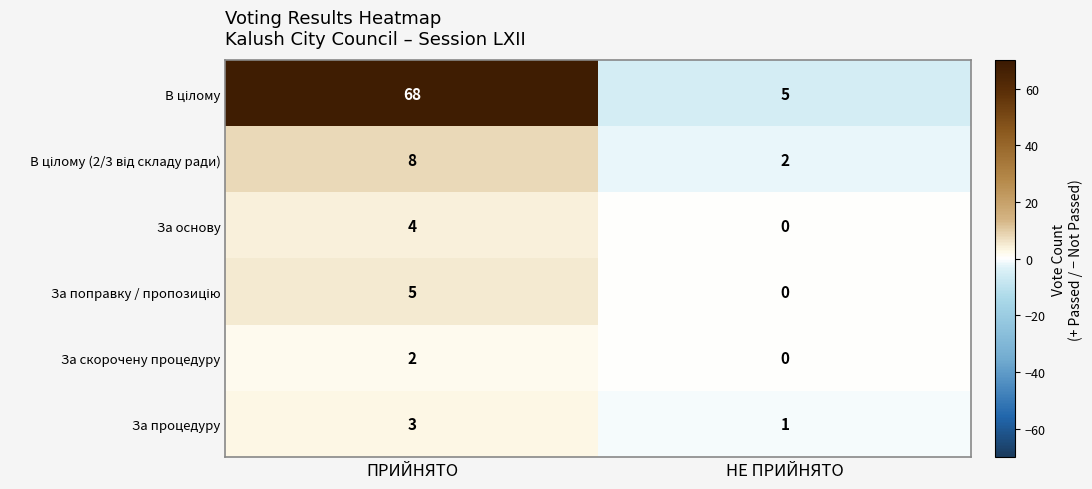

What is the spread (max minus min) of values at ПРИЙНЯТО?

66